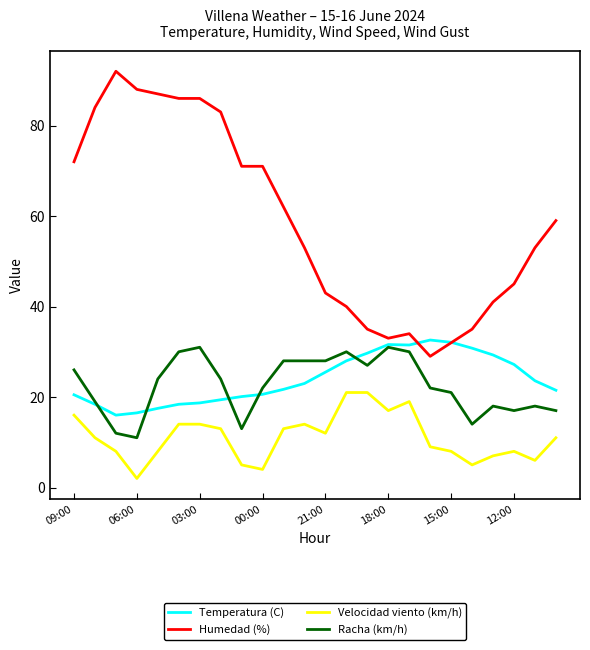

What is the lowest value of the Temperatura (C) series?

16.0